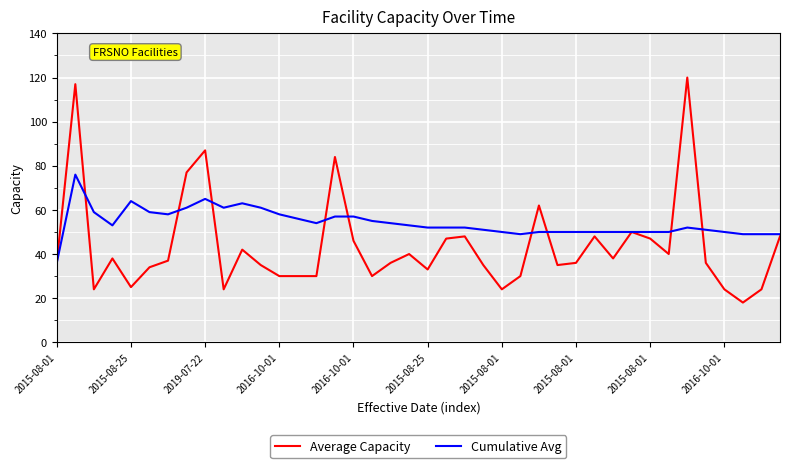

Which series has the largest total across all categories?

Cumulative Avg